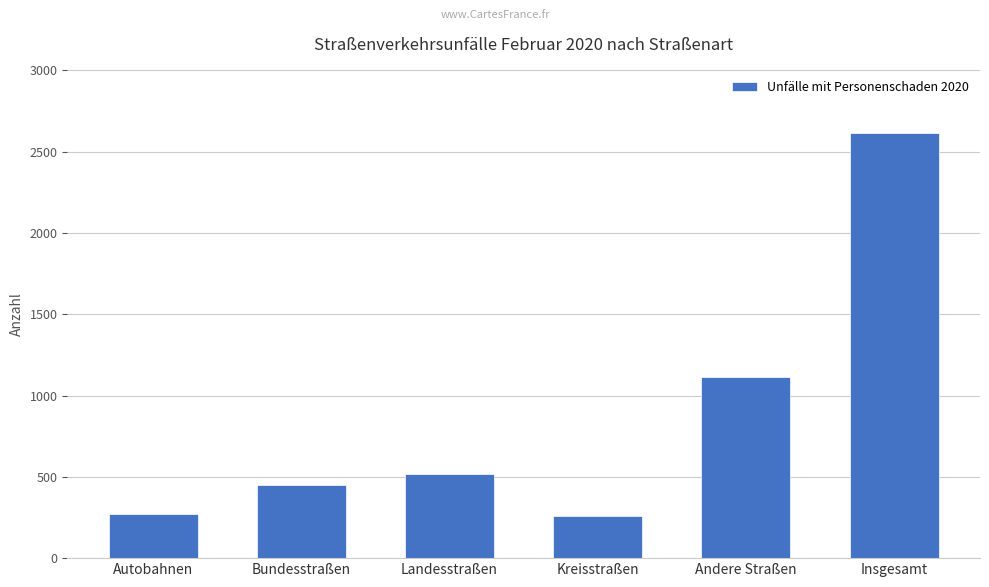

What is the difference between the maximum and minimum values?

2353